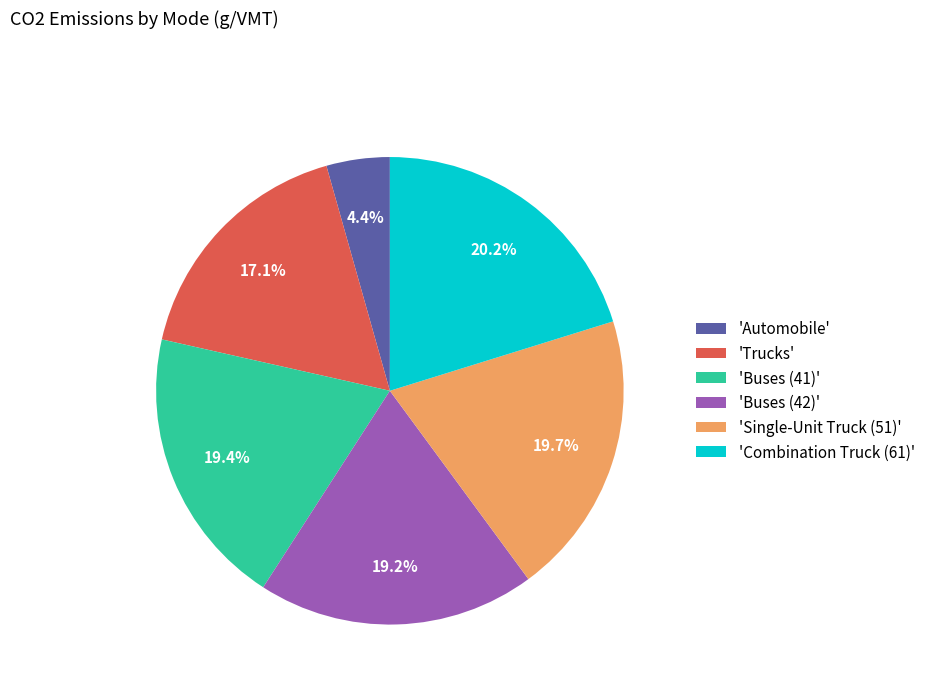

What percentage is NOT represented by 'Automobile'?

95.6%